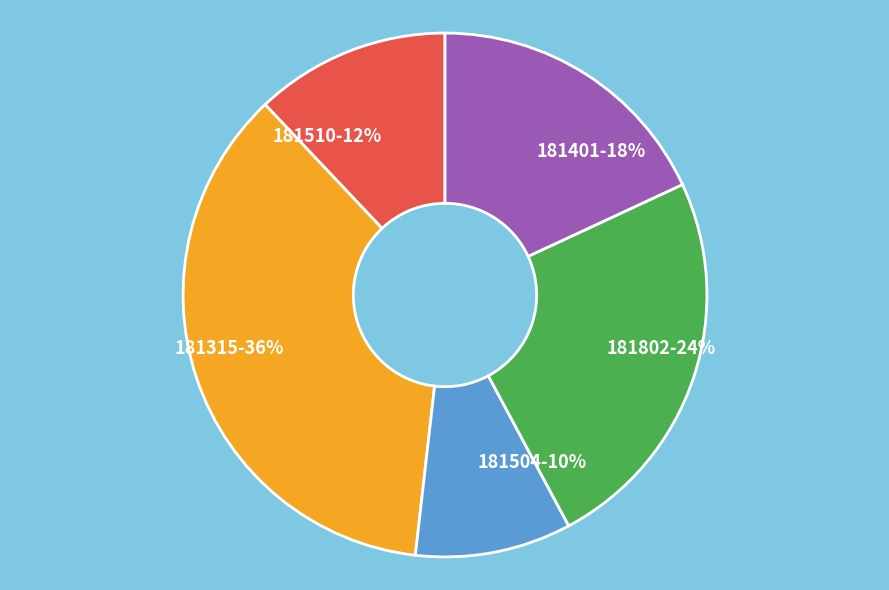

What is the largest slice in the pie chart?

181315